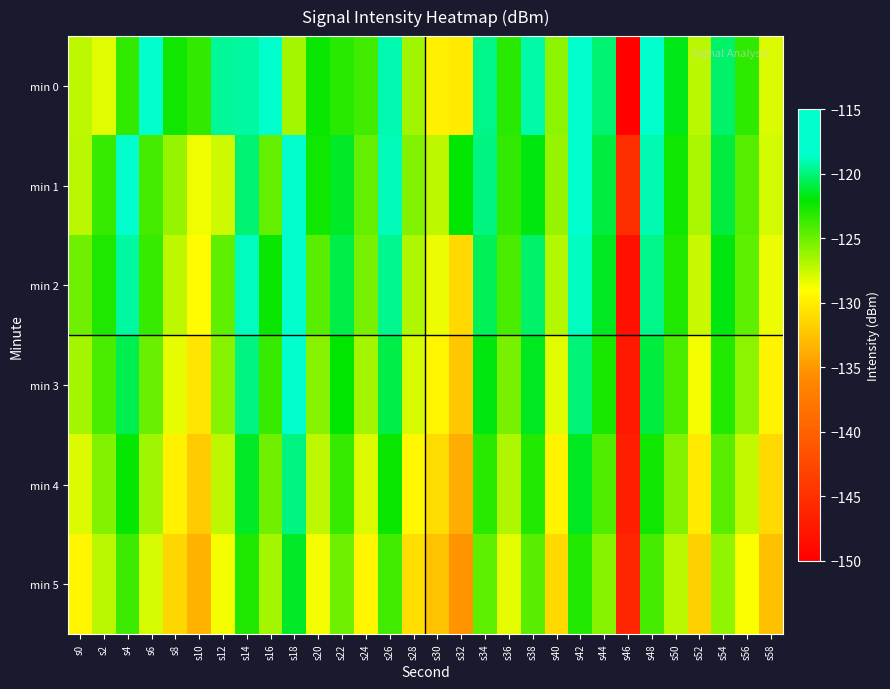

Reading left to right, transcribe all the data shown in this chart.

min 0: s0=-127.3	s2=-128.2	s4=-123.3	s6=-116.8	s8=-122.4	s10=-123.4	s12=-119.4	s14=-119.4	s16=-116.1	s18=-126.5	s20=-122.4	s22=-123.1	s24=-123.8	s26=-119.0	s28=-126.4	s30=-129.8	s32=-130.2	s34=-119.8	s36=-123.1	s38=-119.2	s40=-125.8	s42=-118.0	s44=-120.2	s46=-149.6	s48=-118.4	s50=-121.7	s52=-127.1	s54=-120.3	s56=-123.2	s58=-128.1
min 1: s0=-127.1	s2=-123.5	s4=-117.9	s6=-124.0	s8=-126.1	s10=-128.5	s12=-127.6	s14=-120.1	s16=-124.8	s18=-116.6	s20=-122.5	s22=-121.3	s24=-124.8	s26=-118.9	s28=-125.6	s30=-127.3	s32=-122.1	s34=-119.8	s36=-123.4	s38=-121.7	s40=-126.2	s42=-118.5	s44=-120.9	s46=-145.2	s48=-119.1	s50=-122.4	s52=-126.7	s54=-121.0	s56=-124.3	s58=-127.8
min 2: s0=-125.1	s2=-122.8	s4=-119.3	s6=-123.5	s8=-127.2	s10=-129.1	s12=-124.6	s14=-118.7	s16=-122.3	s18=-117.9	s20=-124.5	s22=-120.8	s24=-125.3	s26=-119.6	s28=-126.8	s30=-128.4	s32=-131.2	s34=-120.5	s36=-124.1	s38=-120.3	s40=-127.0	s42=-118.8	s44=-121.5	s46=-148.3	s48=-119.7	s50=-122.9	s52=-127.5	s54=-121.8	s56=-124.7	s58=-128.5
min 3: s0=-126.5	s2=-124.1	s4=-120.7	s6=-124.9	s8=-128.3	s10=-130.5	s12=-125.8	s14=-119.9	s16=-123.6	s18=-118.4	s20=-125.7	s22=-122.0	s24=-126.5	s26=-120.8	s28=-127.9	s30=-129.6	s32=-132.3	s34=-121.7	s36=-125.3	s38=-121.5	s40=-128.2	s42=-120.0	s44=-122.7	s46=-147.5	s48=-120.9	s50=-124.1	s52=-128.7	s54=-123.0	s56=-125.9	s58=-129.7
min 4: s0=-128.0	s2=-125.6	s4=-122.2	s6=-126.4	s8=-129.8	s10=-132.0	s12=-127.3	s14=-121.4	s16=-125.1	s18=-119.9	s20=-127.2	s22=-123.5	s24=-128.0	s26=-122.3	s28=-129.4	s30=-131.1	s32=-133.8	s34=-123.2	s36=-126.8	s38=-123.0	s40=-129.7	s42=-121.5	s44=-124.2	s46=-146.8	s48=-122.4	s50=-125.6	s52=-130.2	s54=-124.5	s56=-127.4	s58=-131.2
min 5: s0=-129.5	s2=-127.1	s4=-123.7	s6=-127.9	s8=-131.3	s10=-133.5	s12=-128.8	s14=-122.9	s16=-126.6	s18=-121.4	s20=-128.7	s22=-125.0	s24=-129.5	s26=-123.8	s28=-130.9	s30=-132.6	s32=-135.3	s34=-124.7	s36=-128.3	s38=-124.5	s40=-131.2	s42=-123.0	s44=-125.7	s46=-146.1	s48=-123.9	s50=-127.1	s52=-131.7	s54=-126.0	s56=-128.9	s58=-132.7